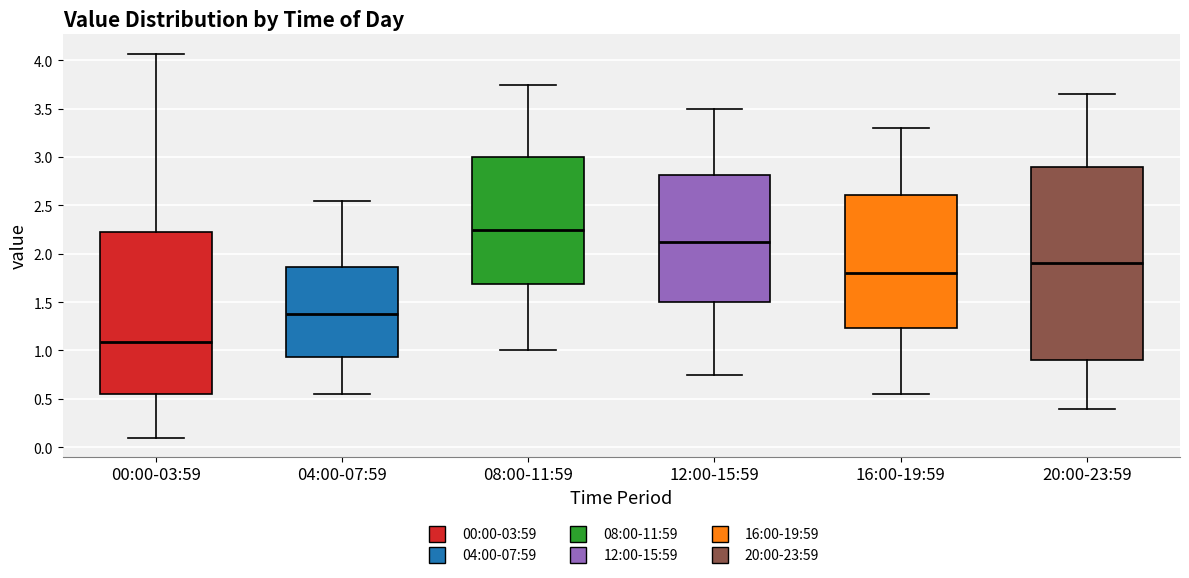

Where does the upper whisker of the box for 04:00-07:59 end on the y-axis? The values are not printed on the chart, so give them approximately, as read against the axis.

2.55